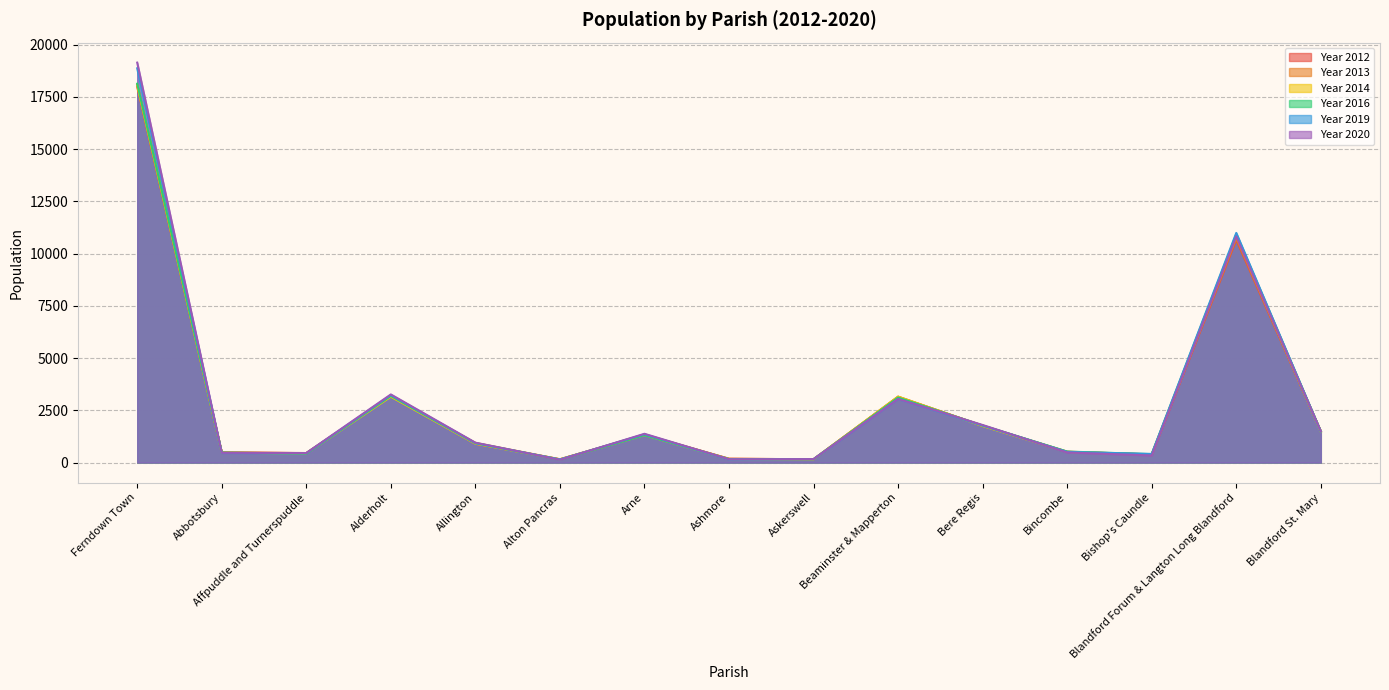

At which label is Year 2013 closest to 9119?

Blandford Forum & Langton Long Blandford